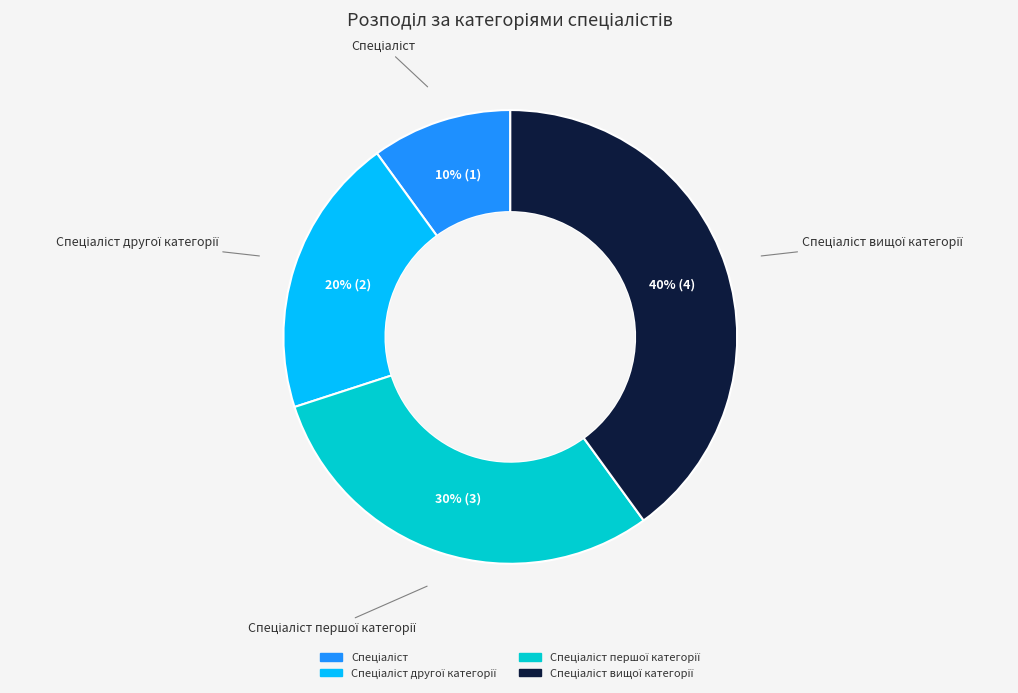

Does any single category account for the majority?

No